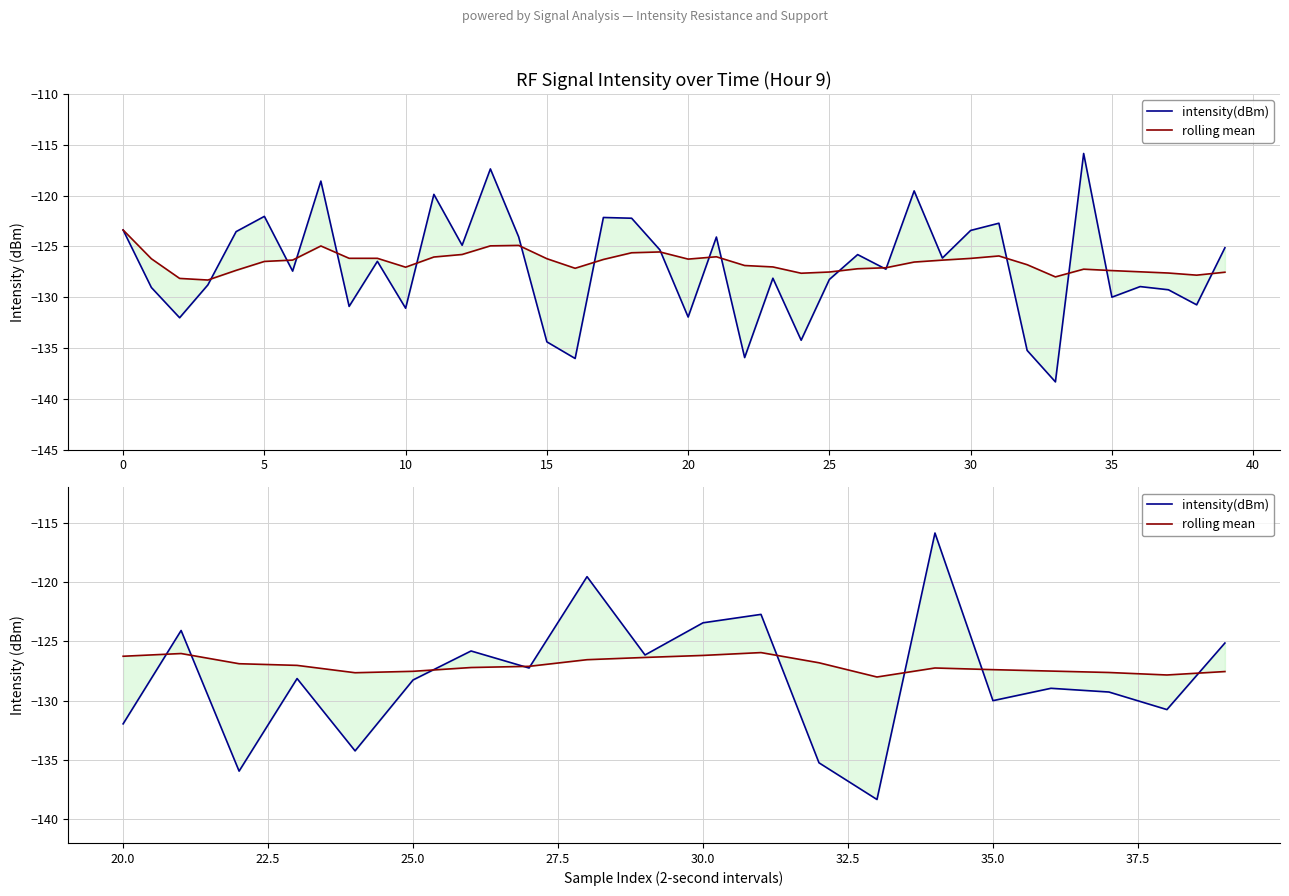

What are all the series names shown in the legend?

intensity(dBm), rolling mean